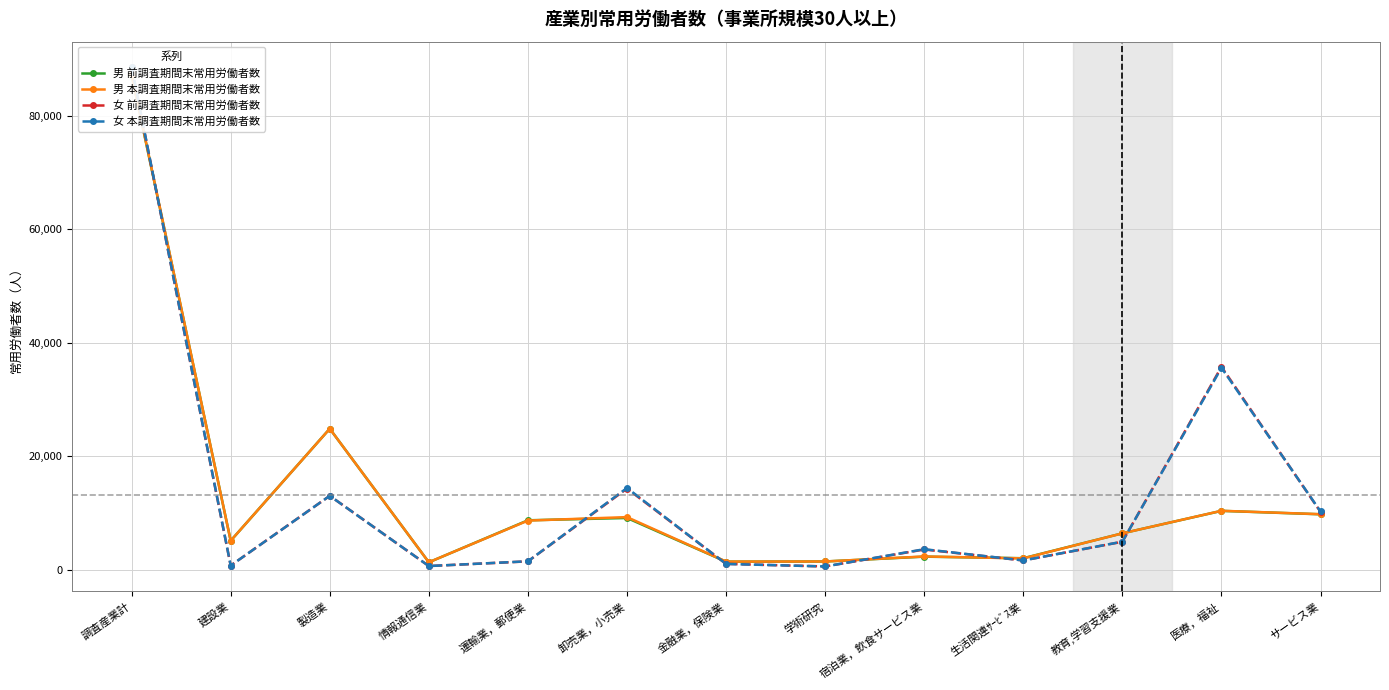

What is the maximum value shown in the chart?

88711